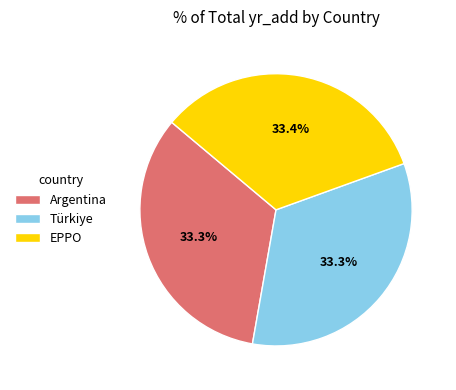

Does Türkiye account for over 50% of the chart?

No